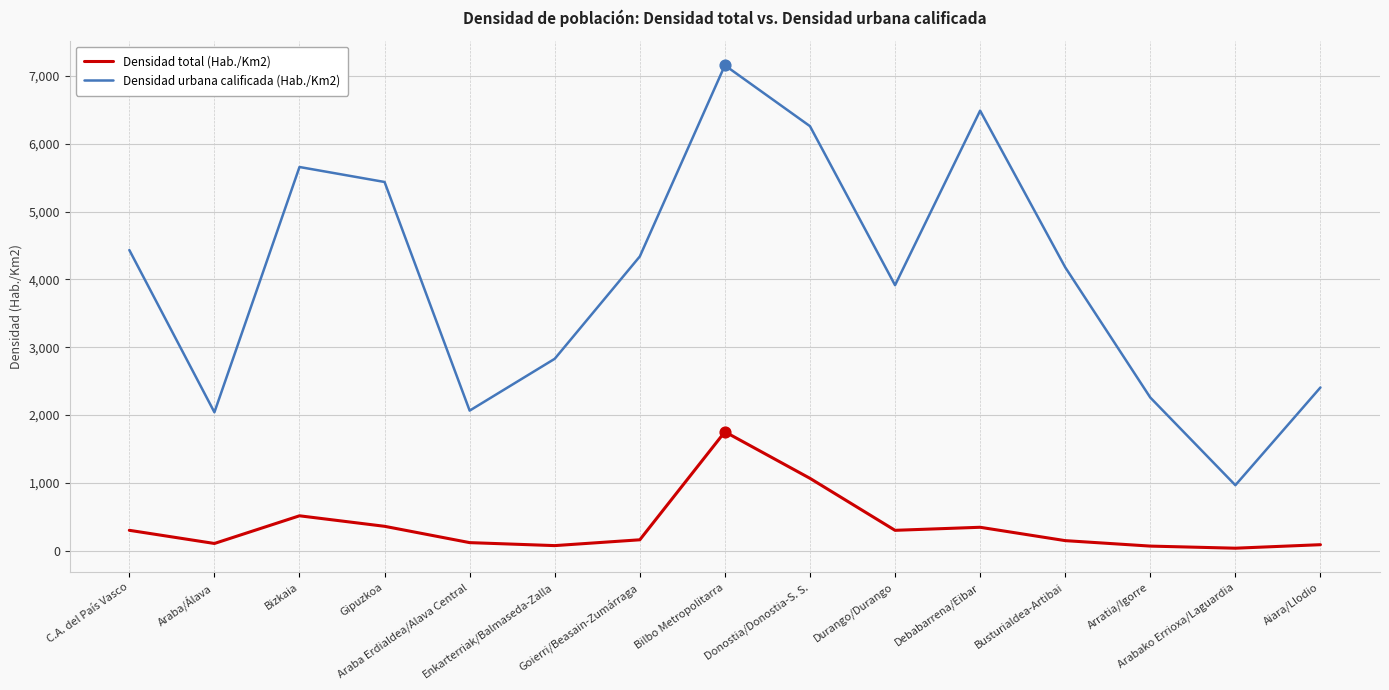

Which series has the widest spread of values?

Densidad urbana calificada (Hab./Km2)